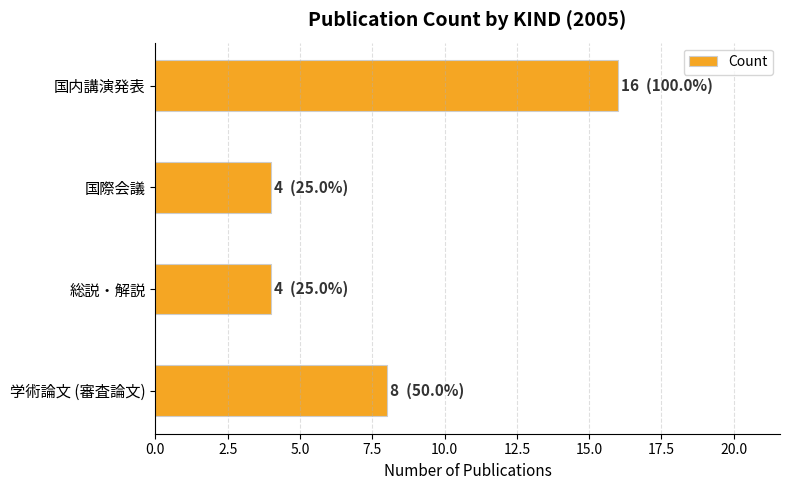

What is the minimum value shown in the chart?

4